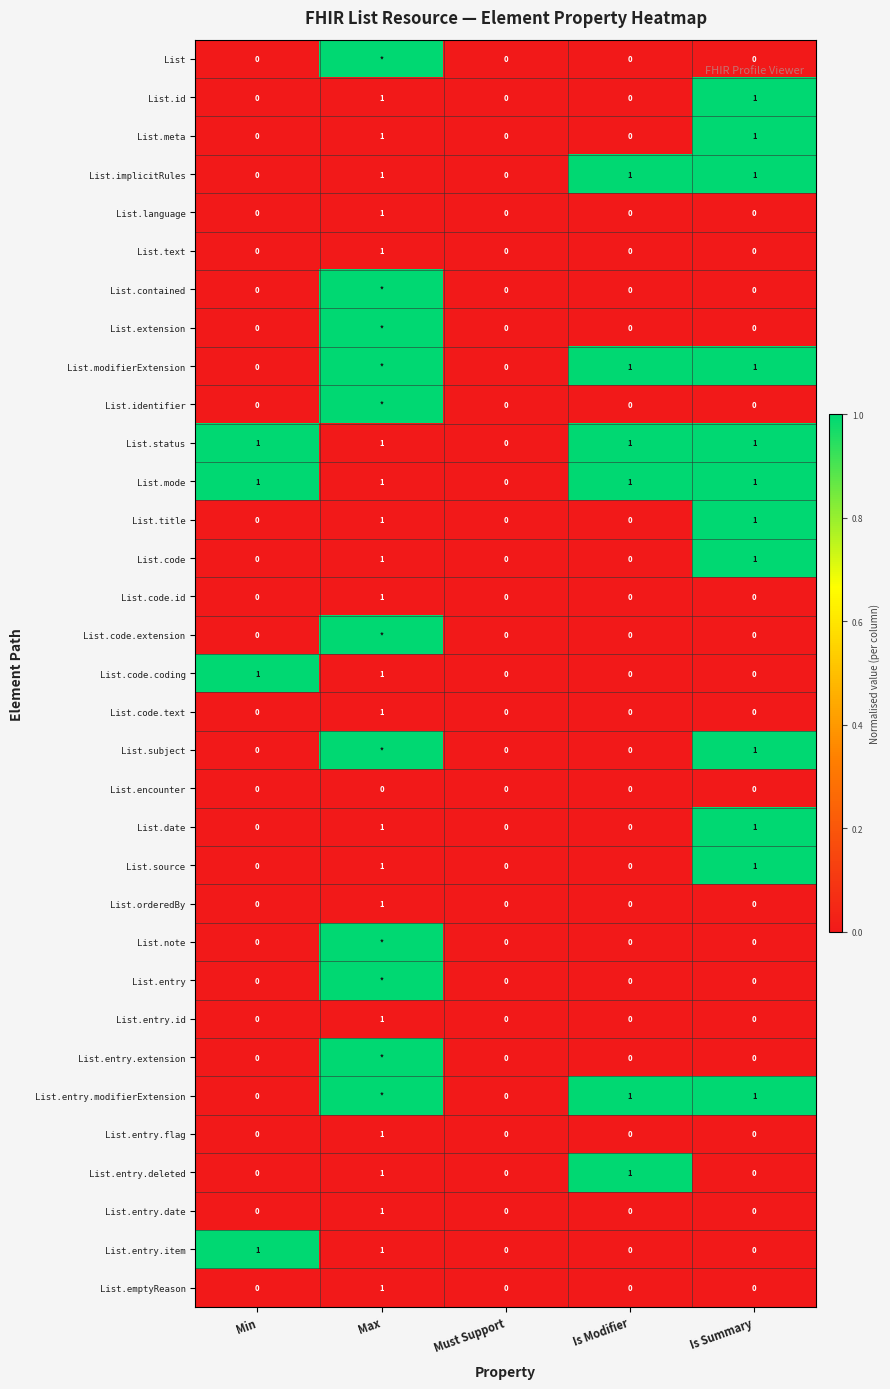

Is the value of List.entry.flag at Max greater than the value of List.text at Must Support?

Yes